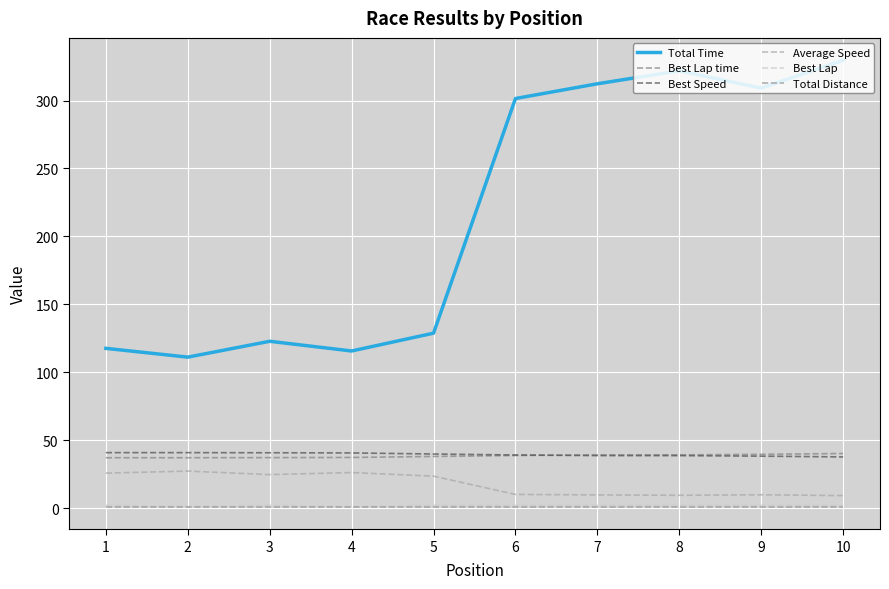

Does the chart display data point markers on the line(s)?

No